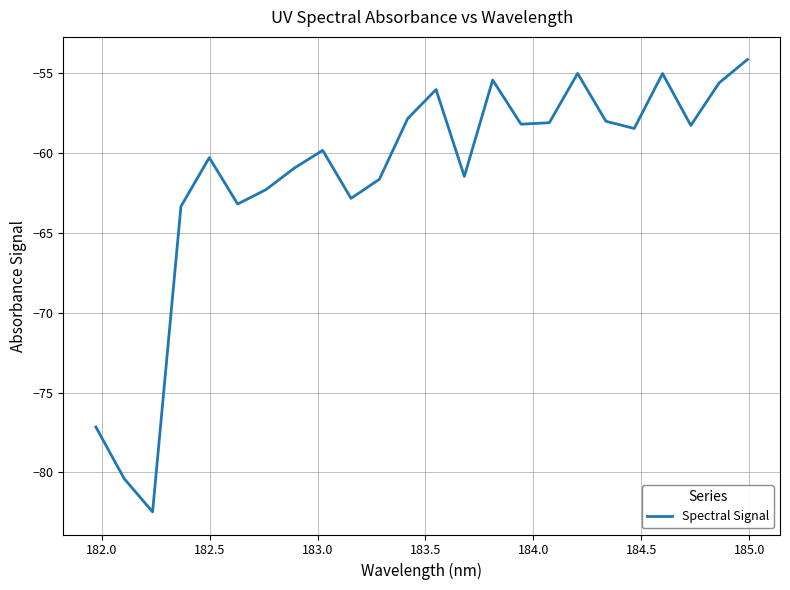

What is the maximum value shown in the chart?

-54.1